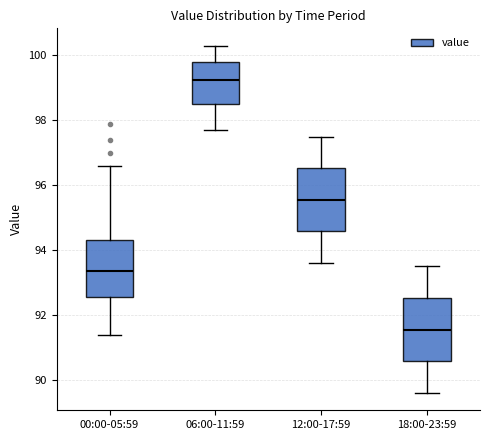

Reading left to right, transcribe this box plot: for each box, give where its median line is, the range the box spans, and where its two whiskers end, as read against the y-axis. The values are not printed on the chart, so give them approximately, as read against the axis.

00:00-05:59: median 93.4, box 92.6 to 94.4, whiskers 91.4 to 96.6
06:00-11:59: median 99.2, box 98.6 to 99.8, whiskers 97.8 to 100.4
12:00-17:59: median 95.6, box 94.6 to 96.6, whiskers 93.6 to 97.6
18:00-23:59: median 91.6, box 90.6 to 92.6, whiskers 89.6 to 93.6